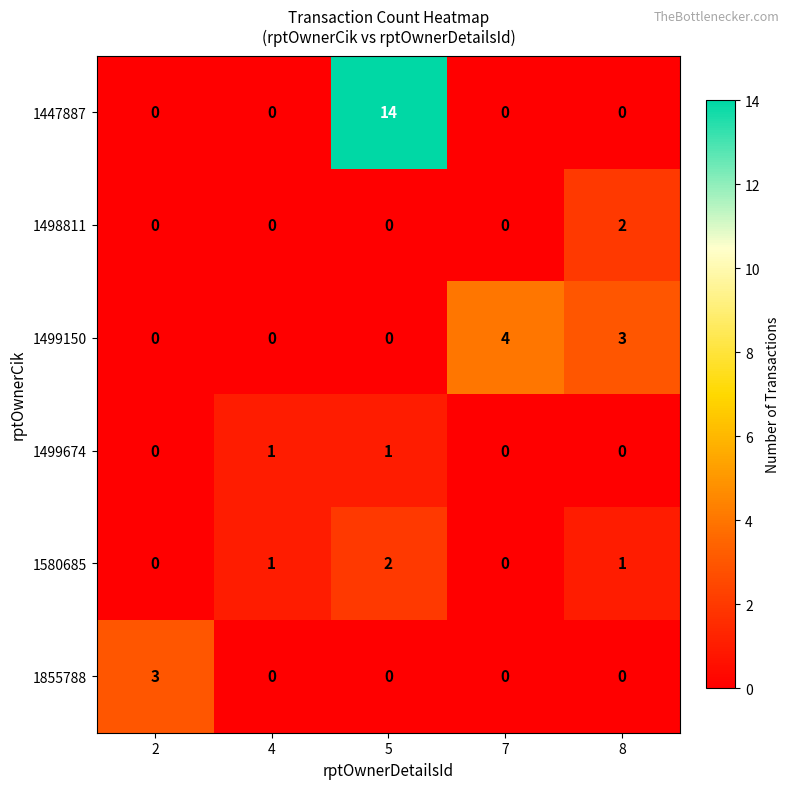

Is it true that 1499674 equals 1 at 4?

True